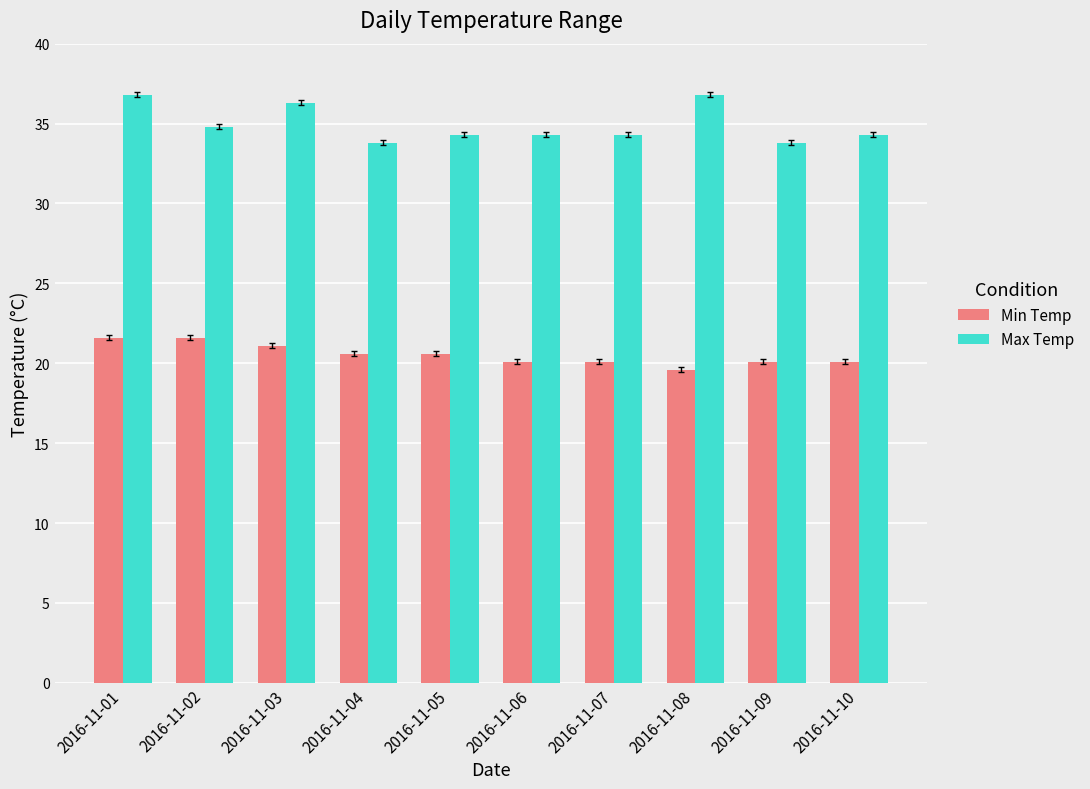

Count the number of data series in this chart.

2